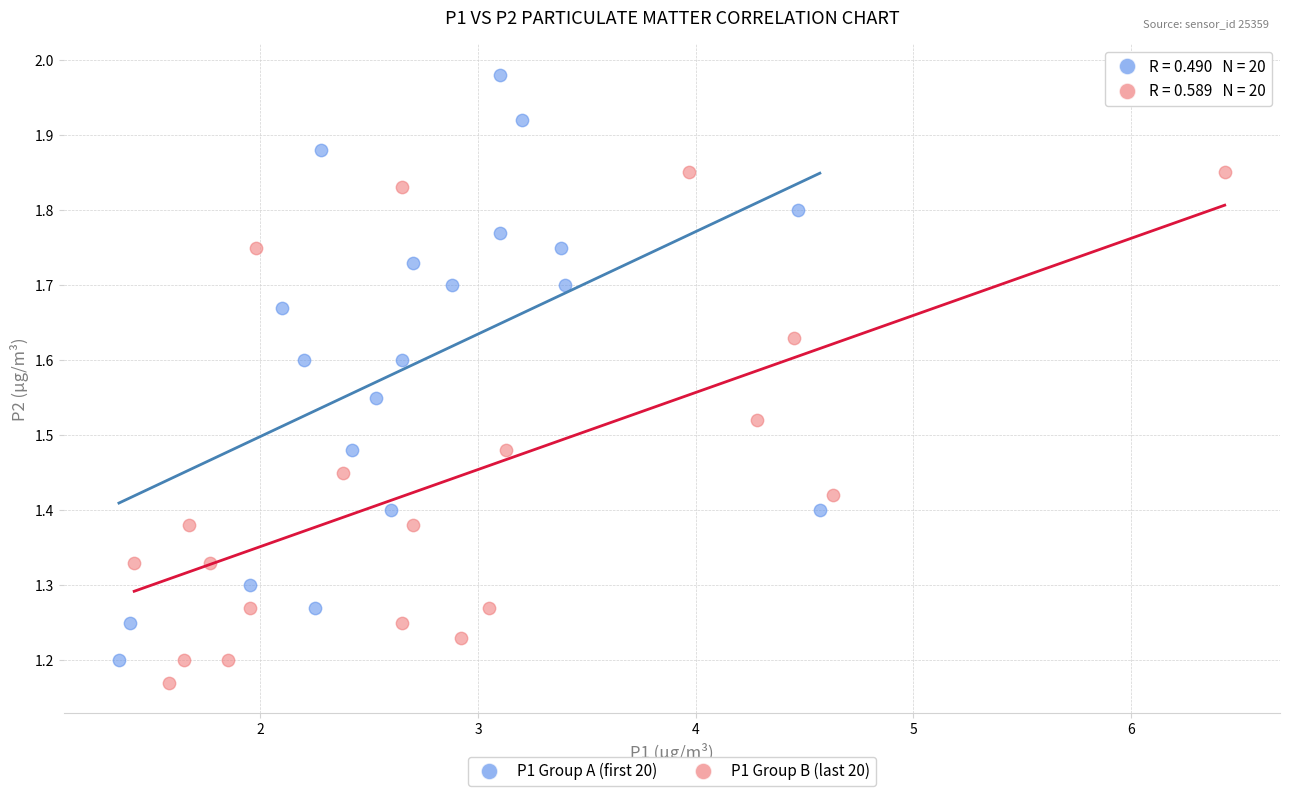

Which series has the widest spread of Y values?

P1 Group A (first 20)